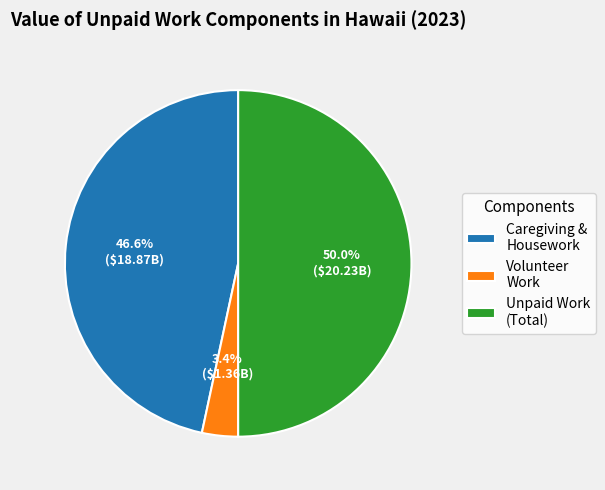

Which has a higher value, Caregiving & Housework or Volunteer Work?

Caregiving & Housework